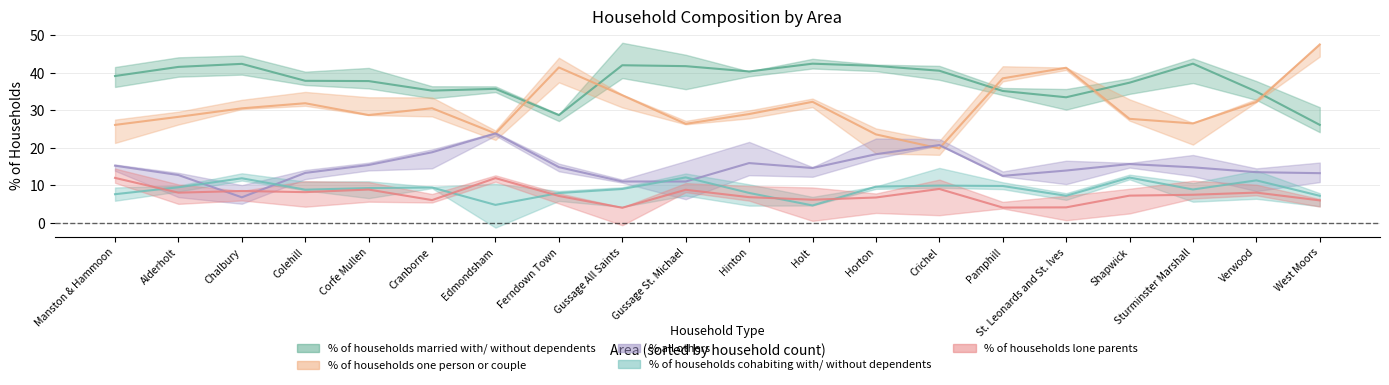

Which series ends up on top after the final intersection of % of households cohabiting with/ without dependents and % all others?

% all others